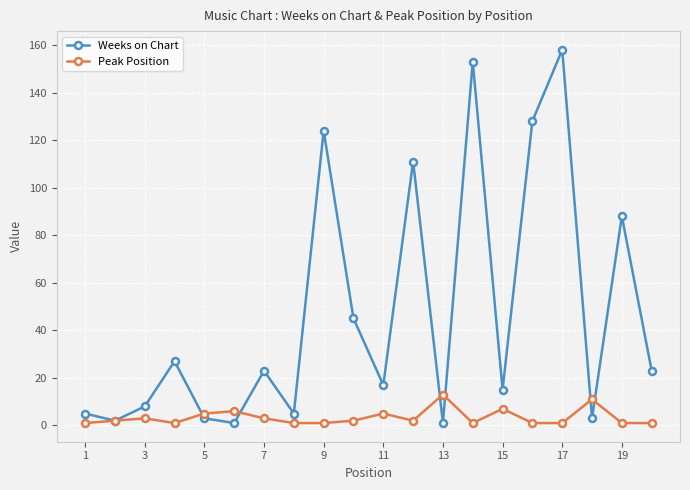

Reading right to left, extract all data points from this chart.

Weeks on Chart: 23	88	3	158	128	15	153	1	111	17	45	124	5	23	1	3	27	8	2	5
Peak Position: 1	1	11	1	1	7	1	13	2	5	2	1	1	3	6	5	1	3	2	1